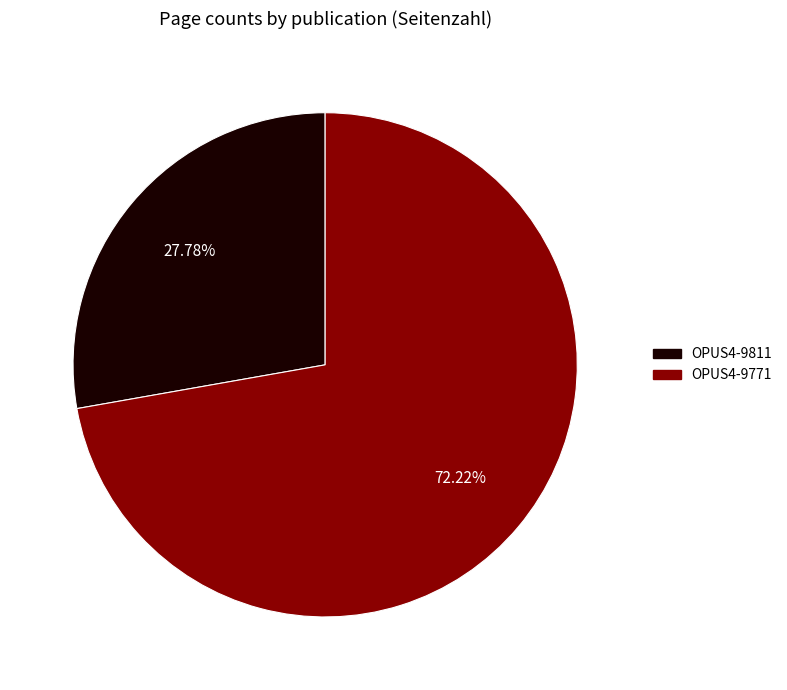

How many slices are in this pie chart?

2